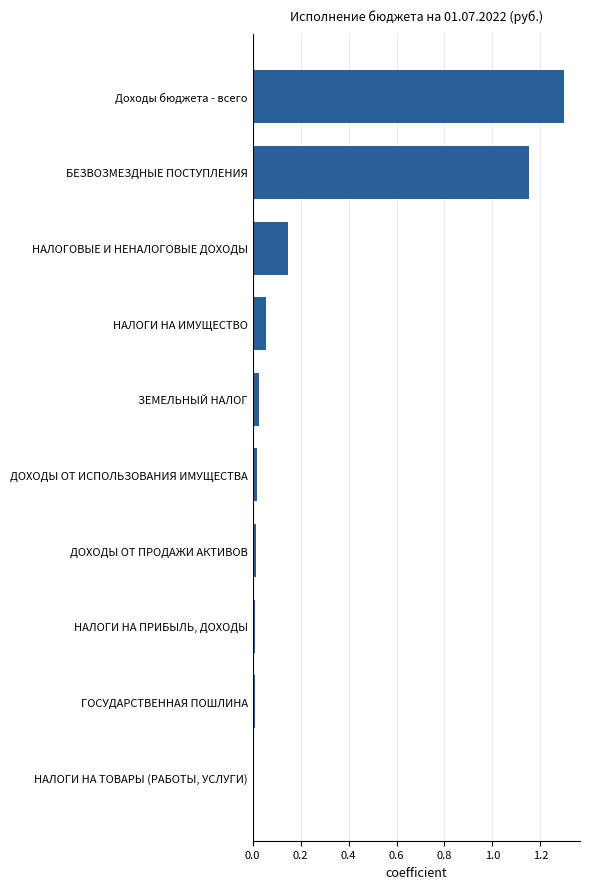

Between НАЛОГИ НА ИМУЩЕСТВО and Доходы бюджета - всего, which is larger?

Доходы бюджета - всего